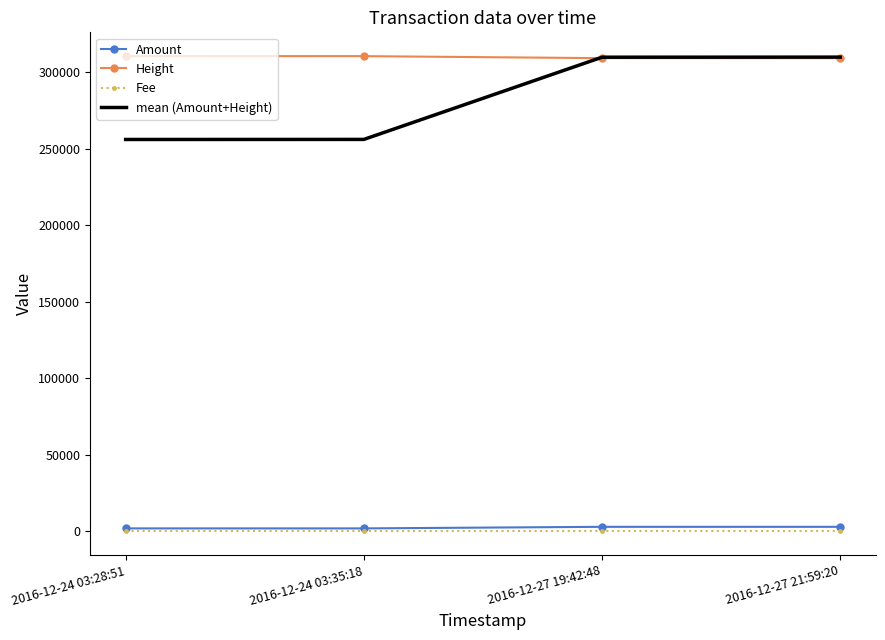

True or false: Height and Amount intersect in this chart.

False